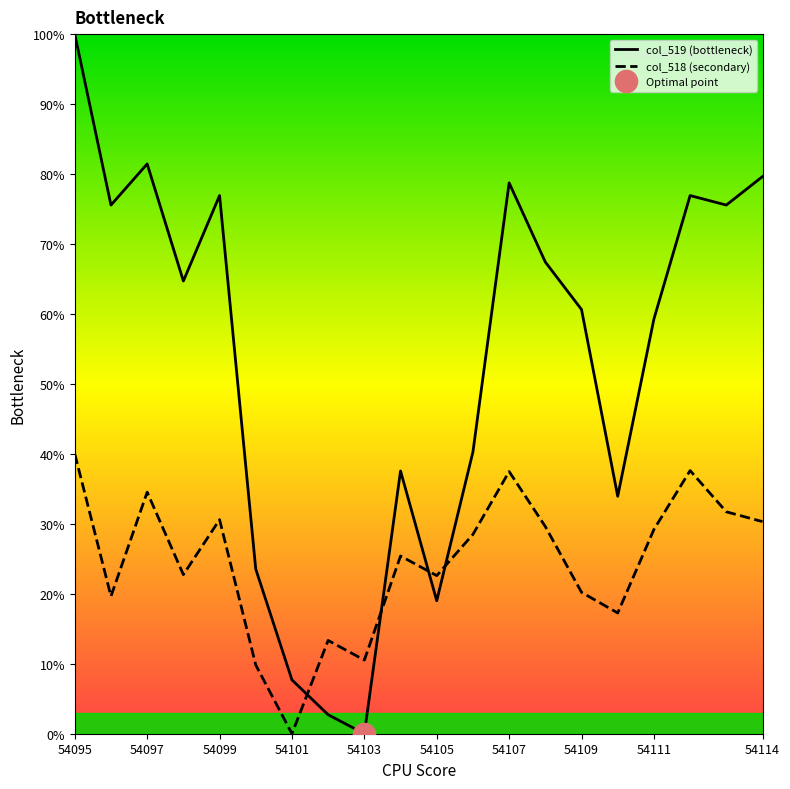

Is the value of col_519 (bottleneck) at 54095 greater than the value of col_518 (secondary) at 54114?

Yes